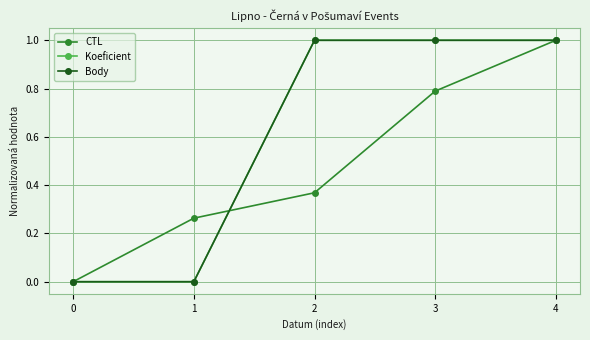

True or false: CTL has more than 0 points higher than both neighbors.

False